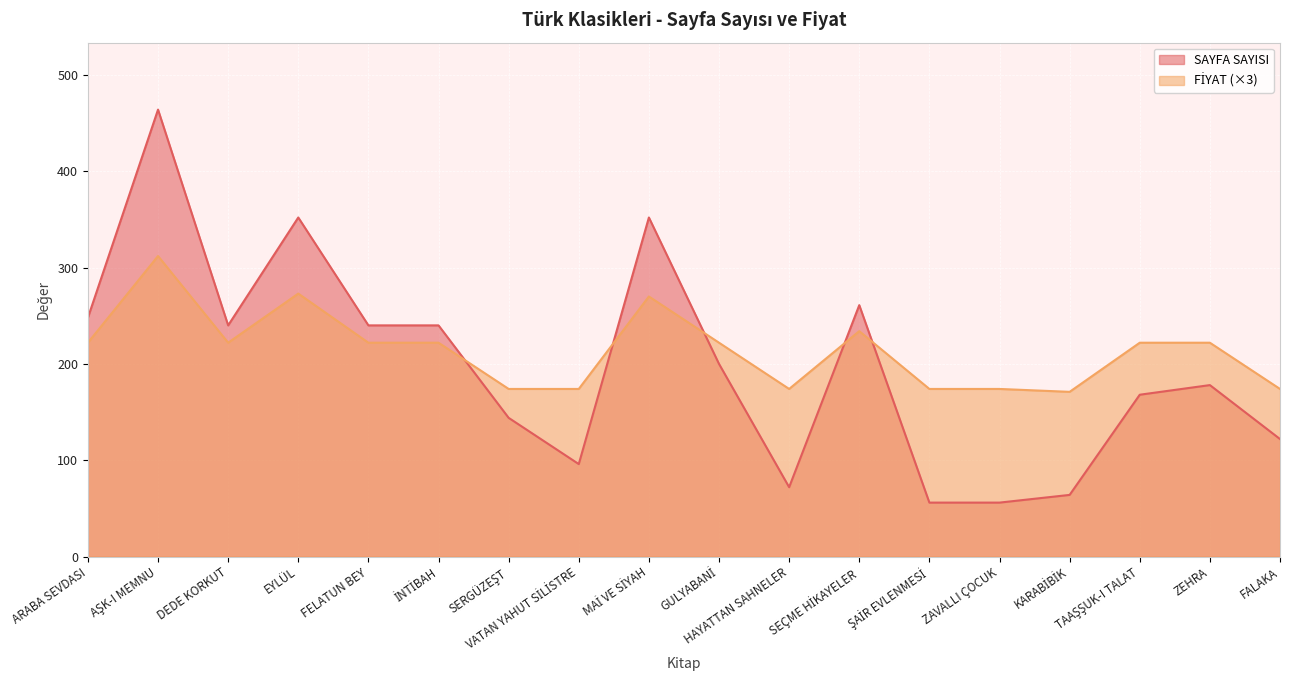

Is it true that FİYAT equals 174 at FALAKA?

True